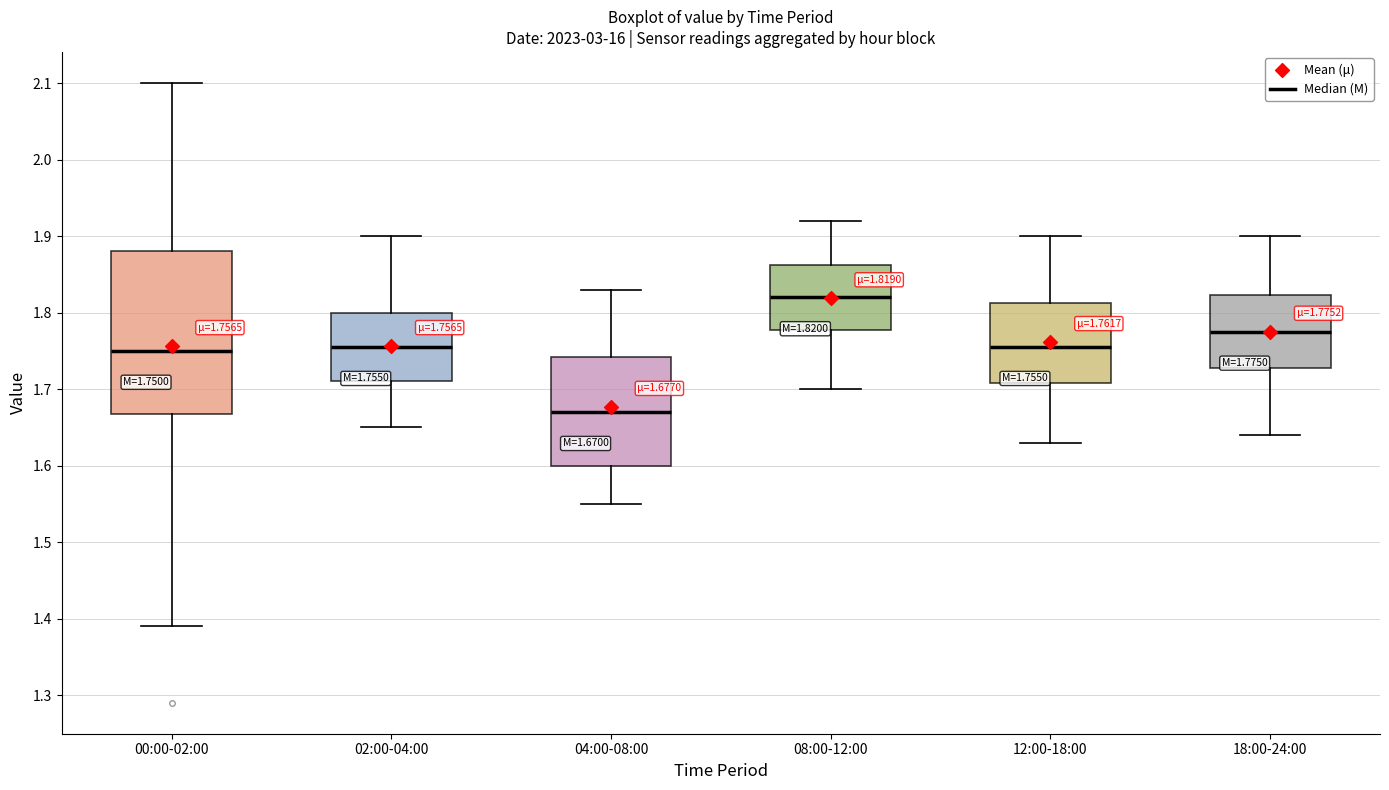

Which box has the lowest median line?

04:00-08:00